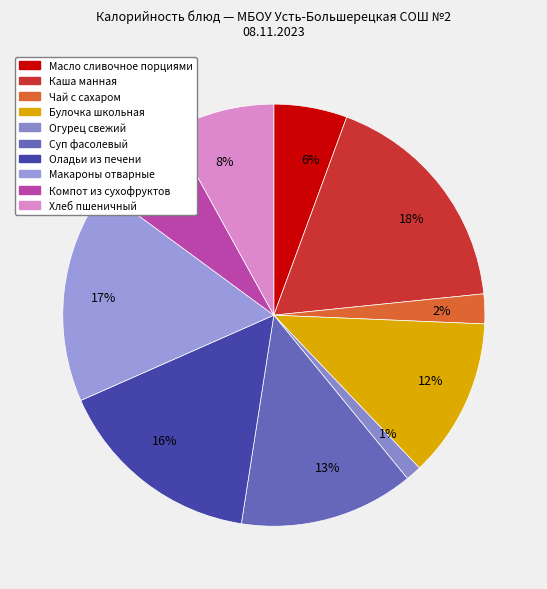

Approximately how many times larger is the value at 16% compared to 13%?

1.2